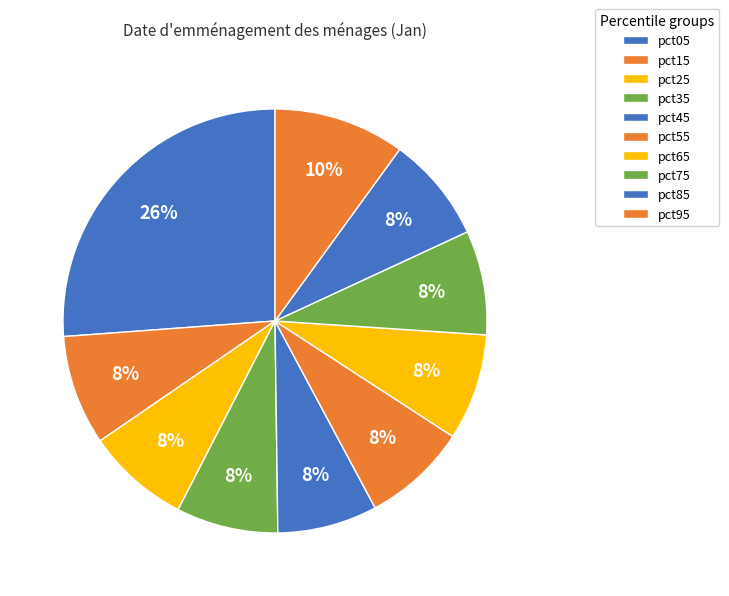

Is the sum of pct15 and pct25 greater than half?

No